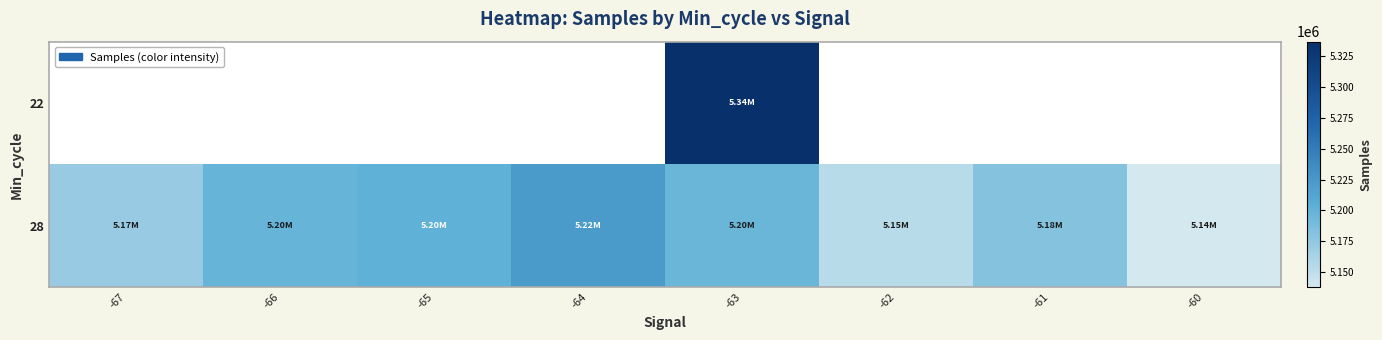

What is the smallest value displayed?

5138000.0